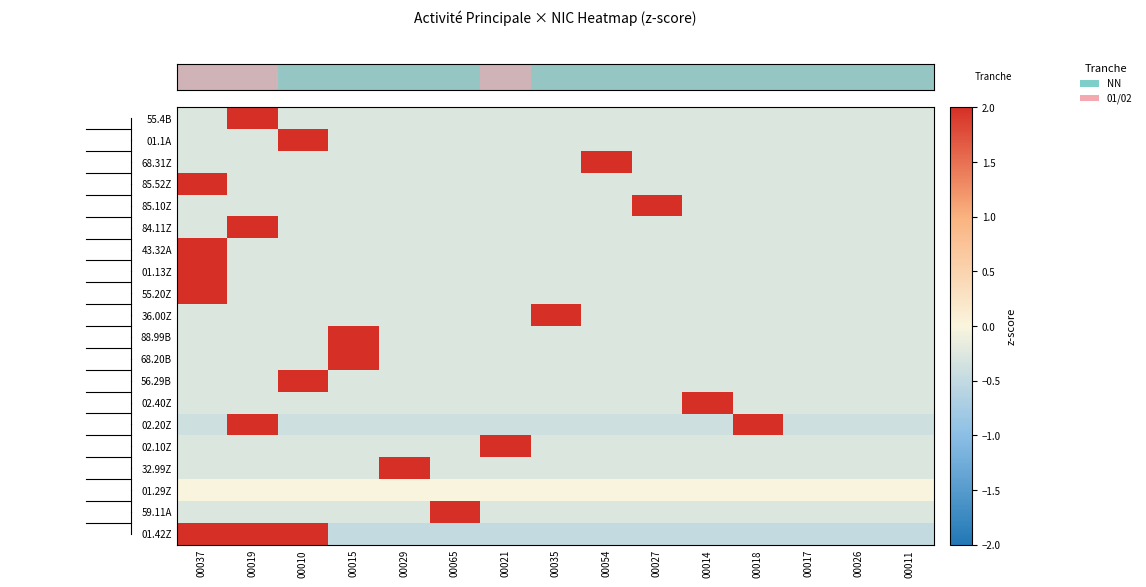

At how many categories does at least one series exceed 1?

12